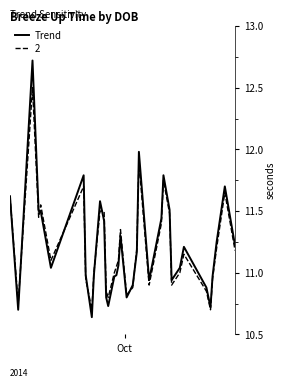

Which series has the widest spread of values?

Trend